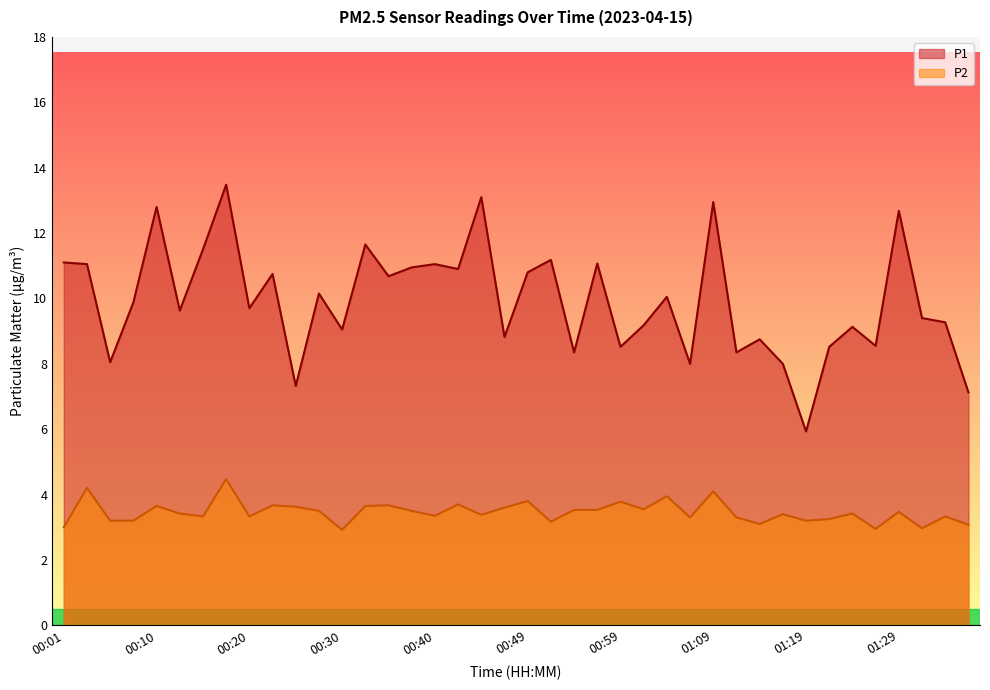

At which label is P1 closest to 9?

00:30